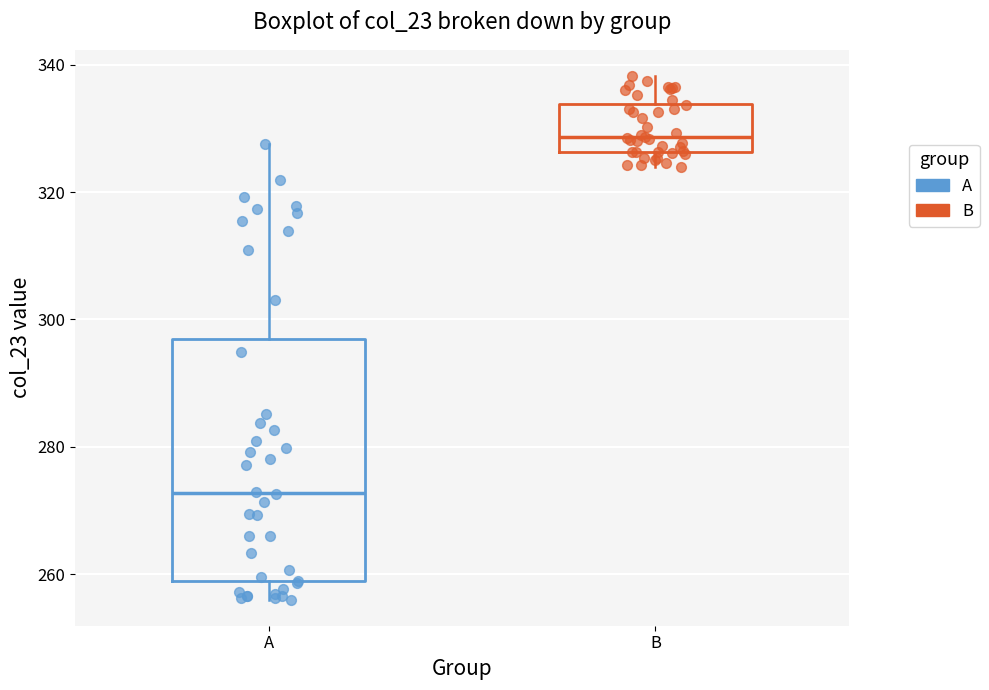

Reading left to right, transcribe this box plot: for each box, give where its median line is, the range the box spans, and where its two whiskers end, as read against the y-axis. The values are not printed on the chart, so give them approximately, as read against the axis.

A: median 272, box 258 to 296, whiskers 256 to 328
B: median 328, box 326 to 334, whiskers 324 to 338